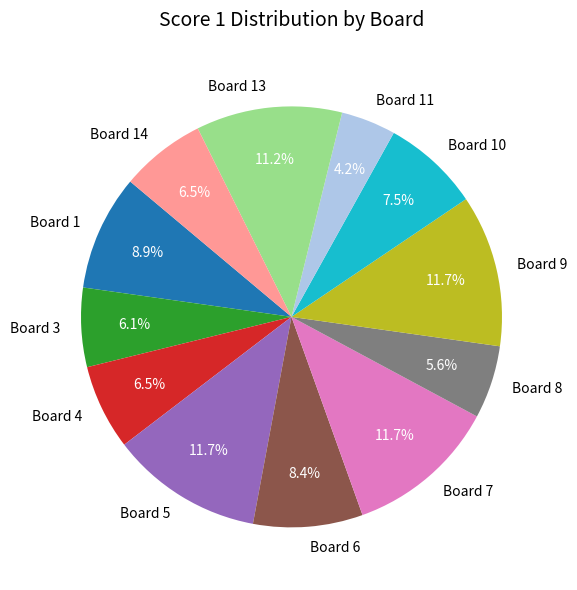

Is the sum of Board 1 and Board 14 greater than half?

No